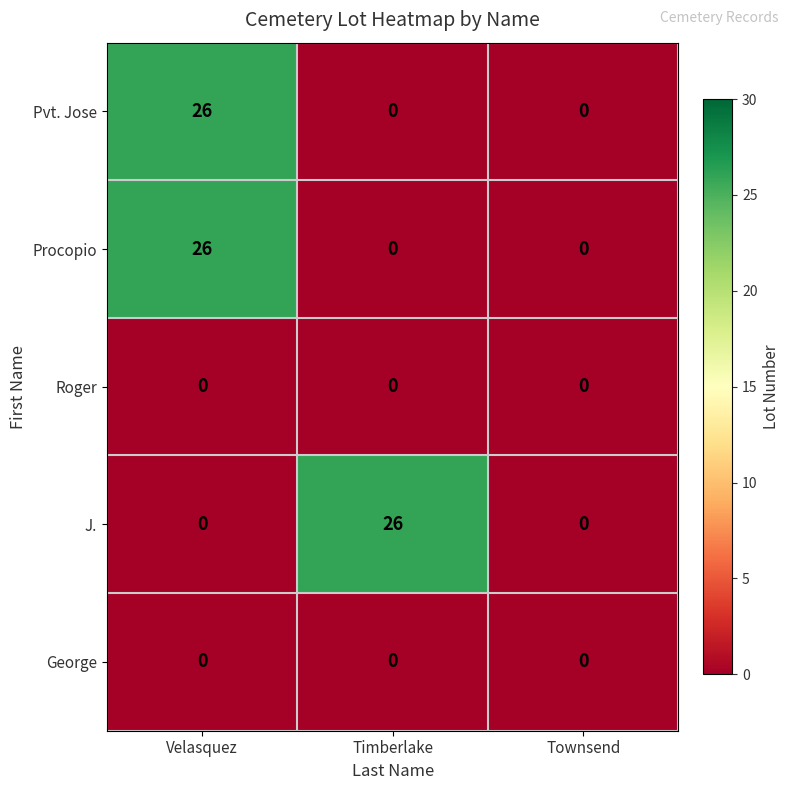

What is the total value across all series at Velasquez?

52